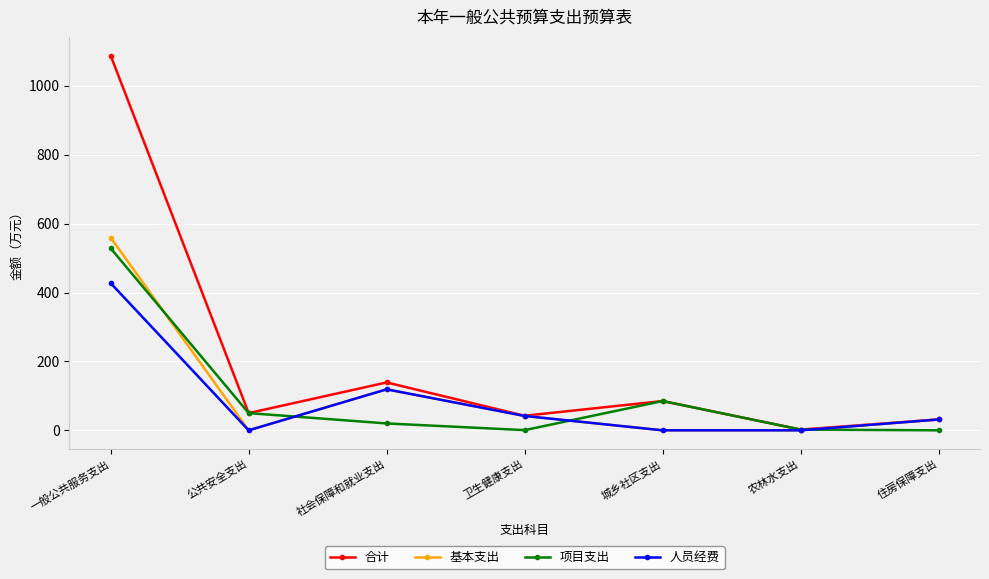

What is the label of the 6th point from the left?

农林水支出